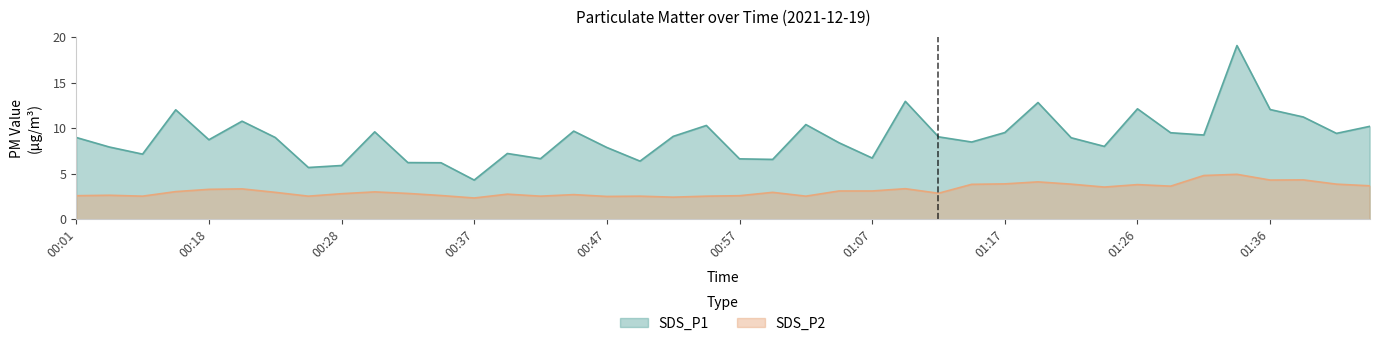

Which label corresponds to the smallest value in the chart?

00:37